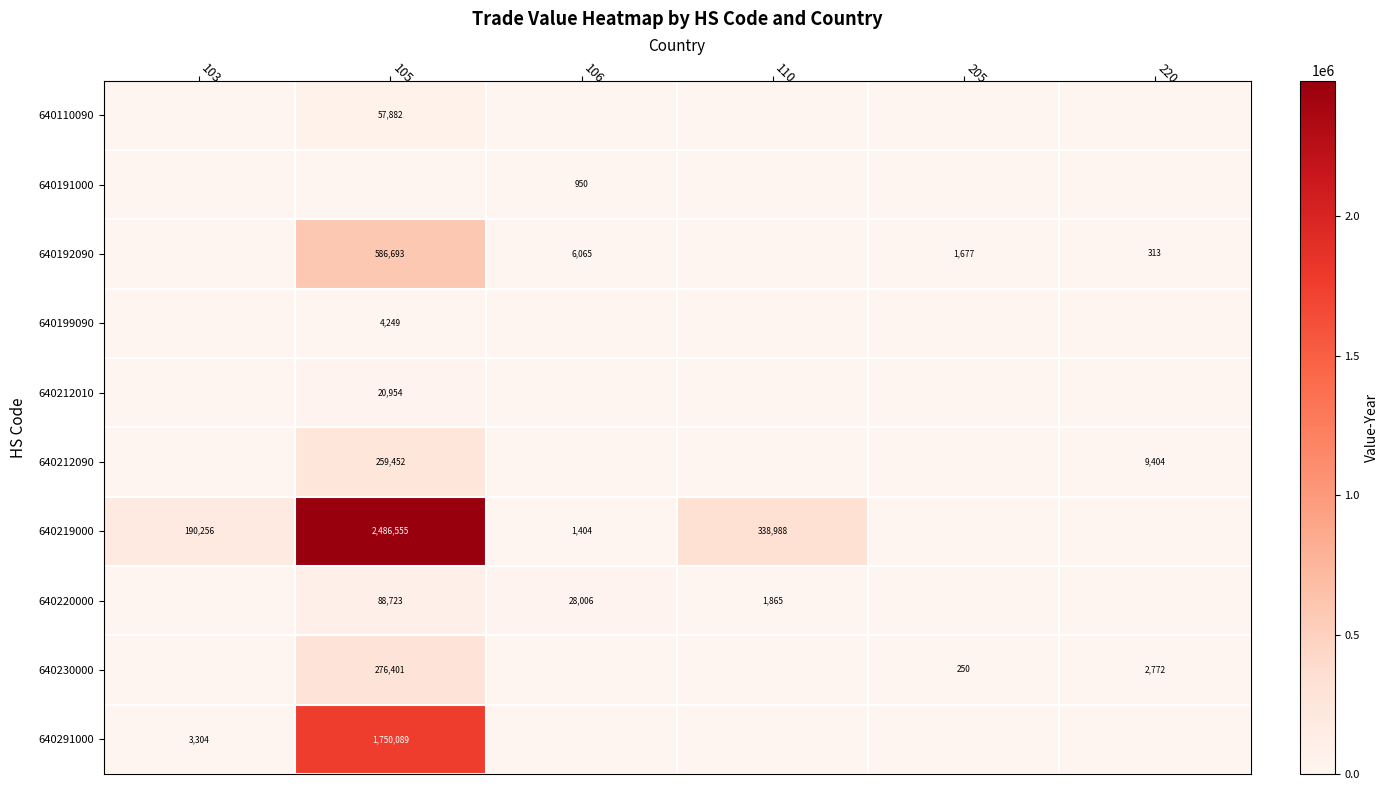

True or false: 640212090 has a value of 14548 at 220.

False